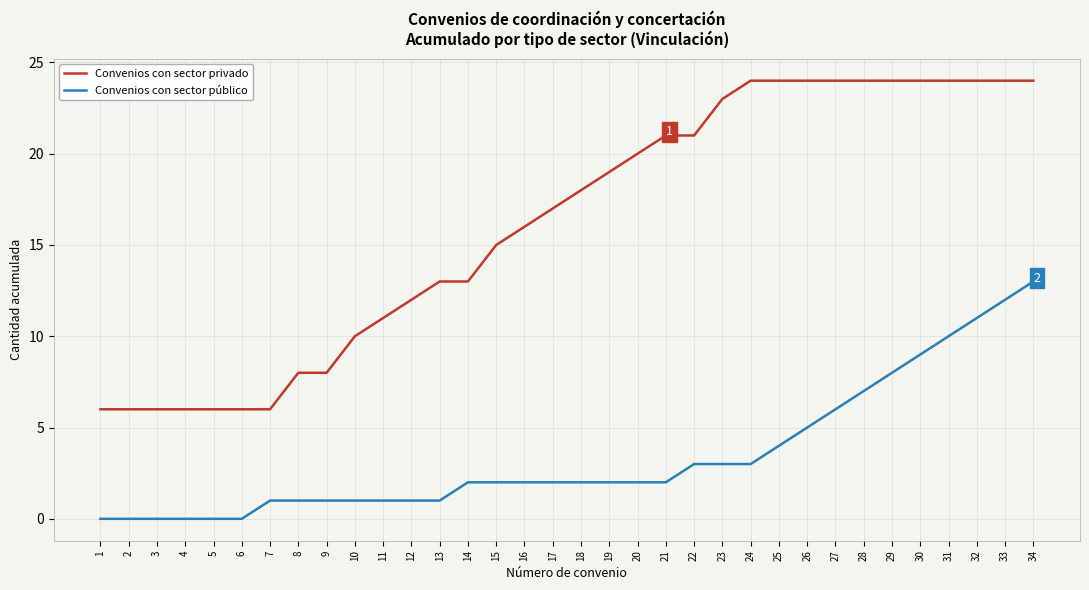

What are all the series names shown in the legend?

Convenios con sector privado, Convenios con sector público